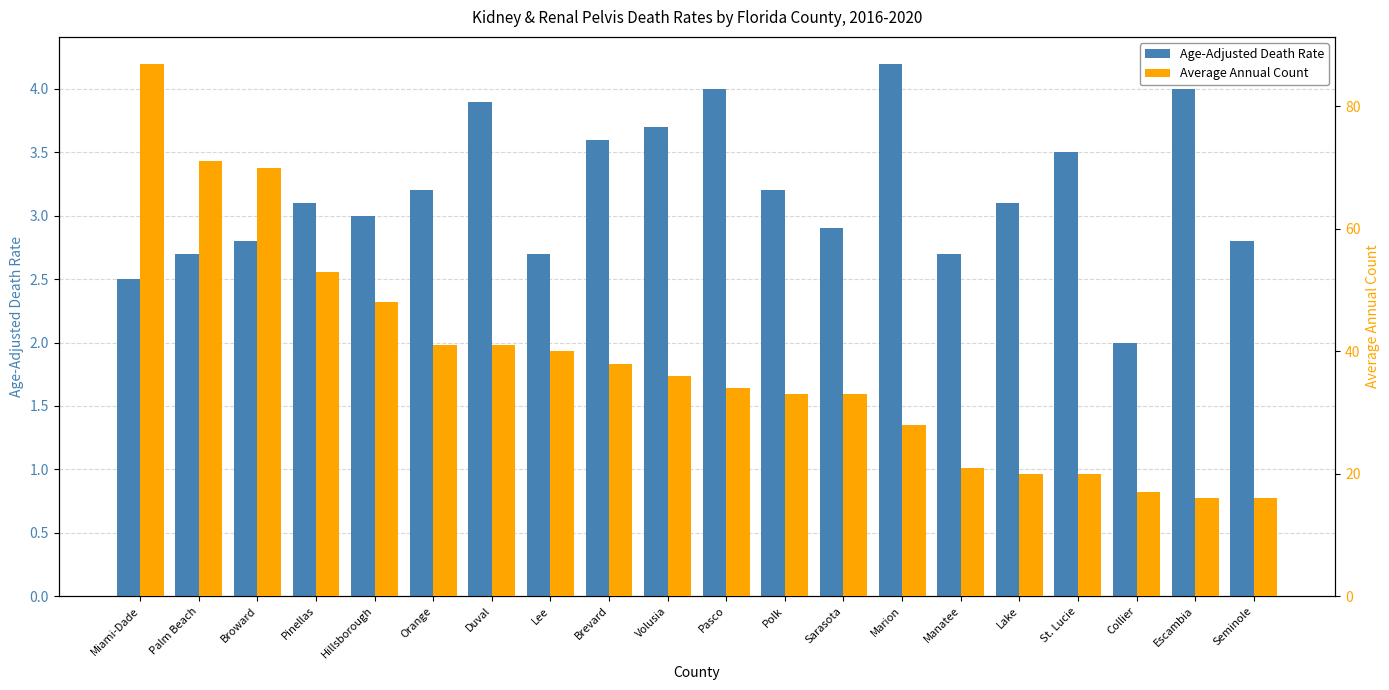

The Age-Adjusted Death Rate series shows 3.0 at Hillsborough. True or false?

True